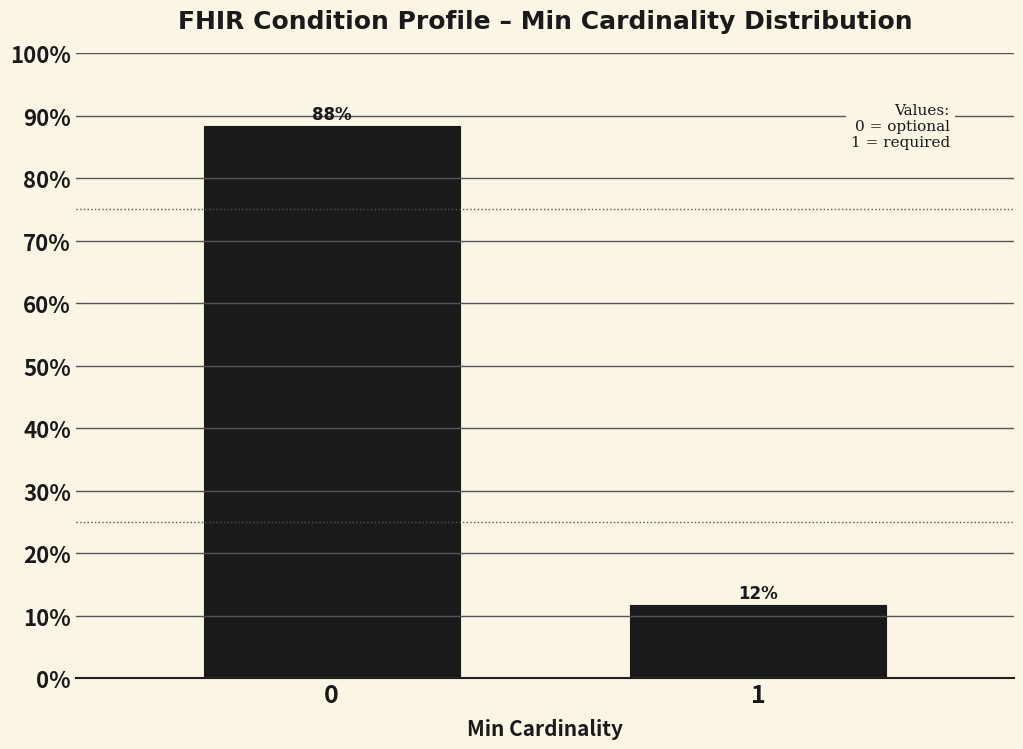

Rank the categories by value from highest to lowest.

0, 1